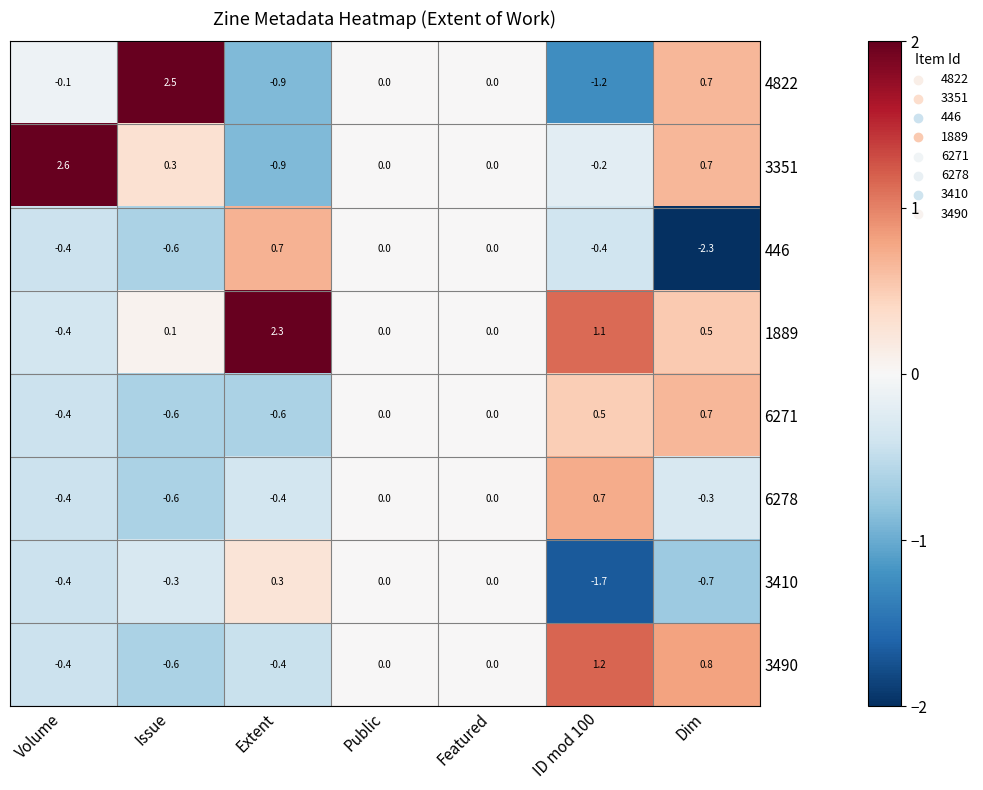

At how many categories does at least one series exceed 1?

4